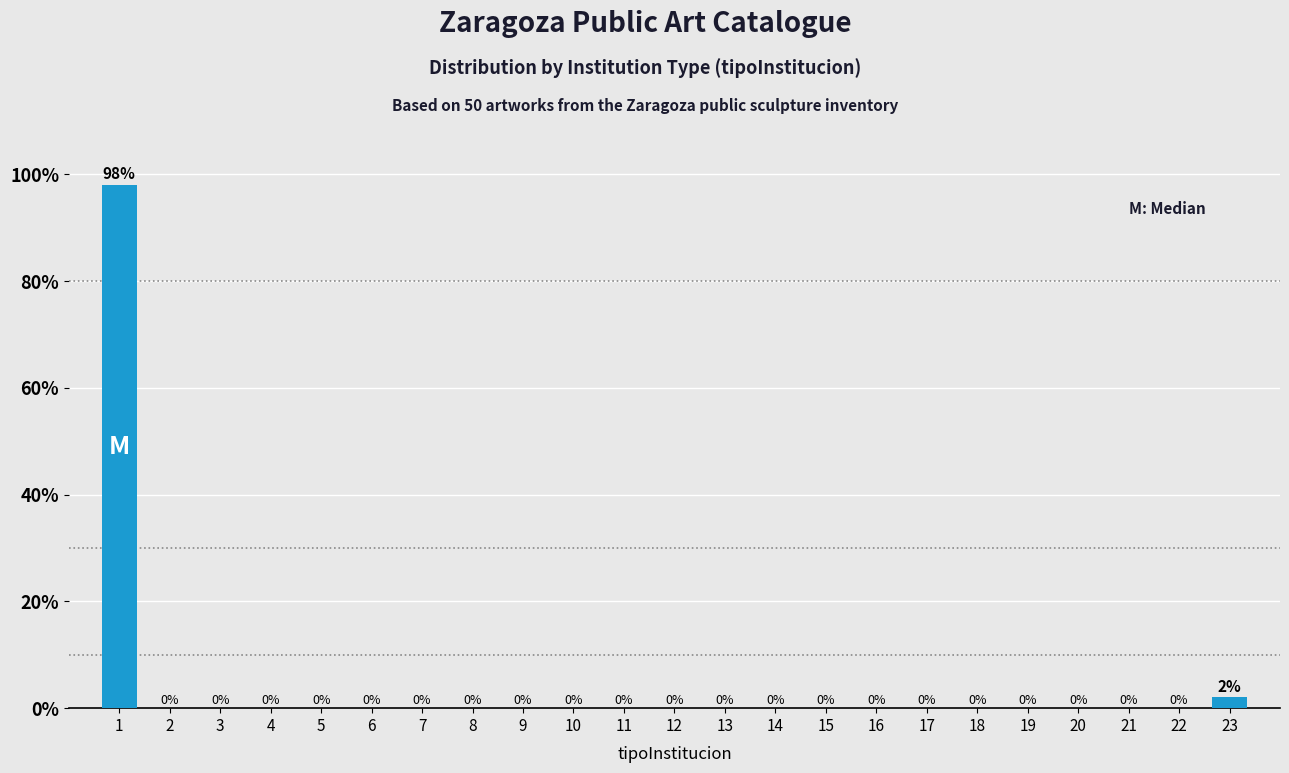

Reading left to right, extract all data points from this chart.

1=98	2=0	3=0	4=0	5=0	6=0	7=0	8=0	9=0	10=0	11=0	12=0	13=0	14=0	15=0	16=0	17=0	18=0	19=0	20=0	21=0	22=0	23=2